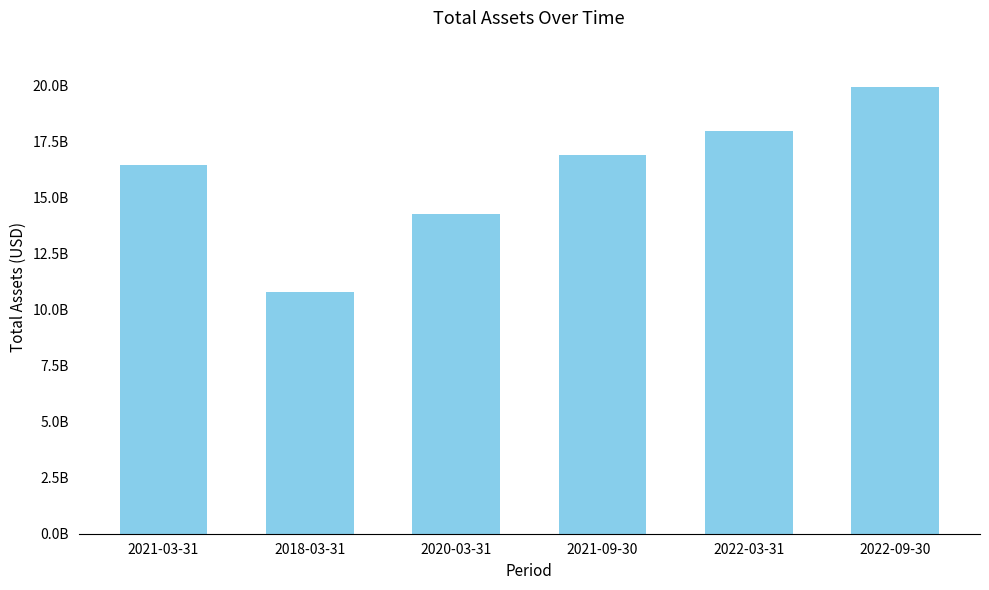

Are the bars horizontal?

No